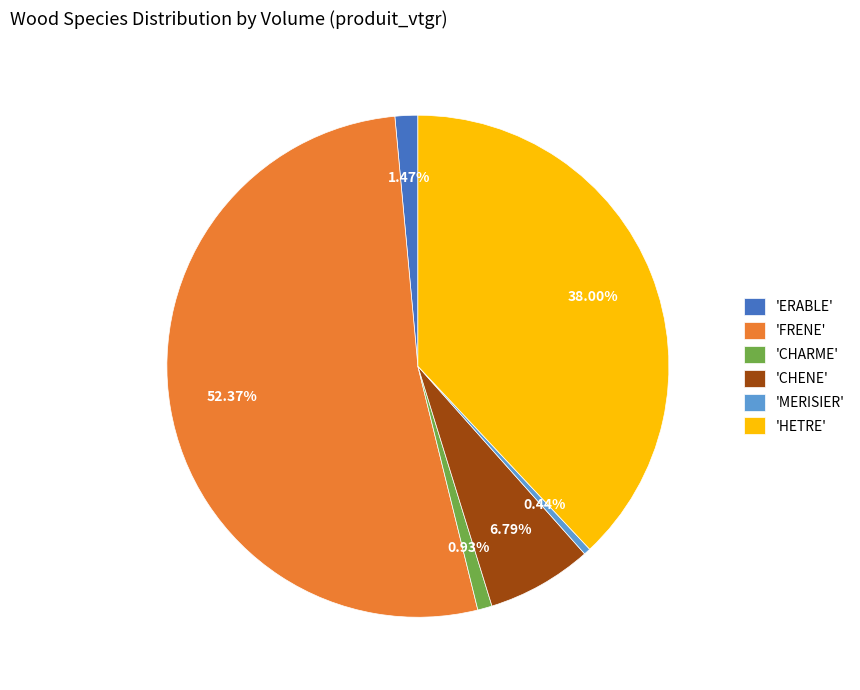

Is 'FRENE' the majority of the pie?

Yes